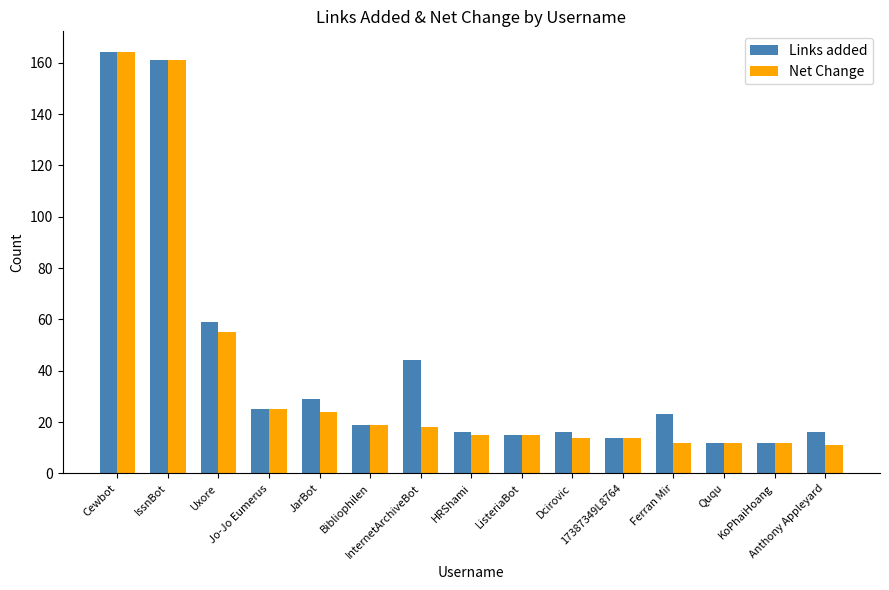

How many groups of bars are there?

15